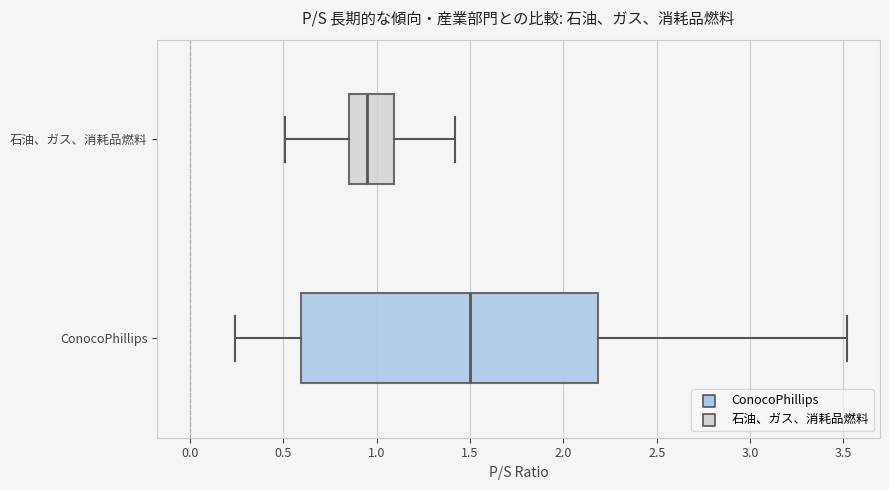

Reading bottom to top, read every box against the x-axis: the position of its median line, the range the box covers, and the ends of its whiskers. The values are not printed on the chart, so give them approximately, as read against the axis.

ConocoPhillips: median 1.50, box 0.60 to 2.20, whiskers 0.25 to 3.50
石油、ガス、消耗品燃料: median 0.95, box 0.85 to 1.10, whiskers 0.50 to 1.40